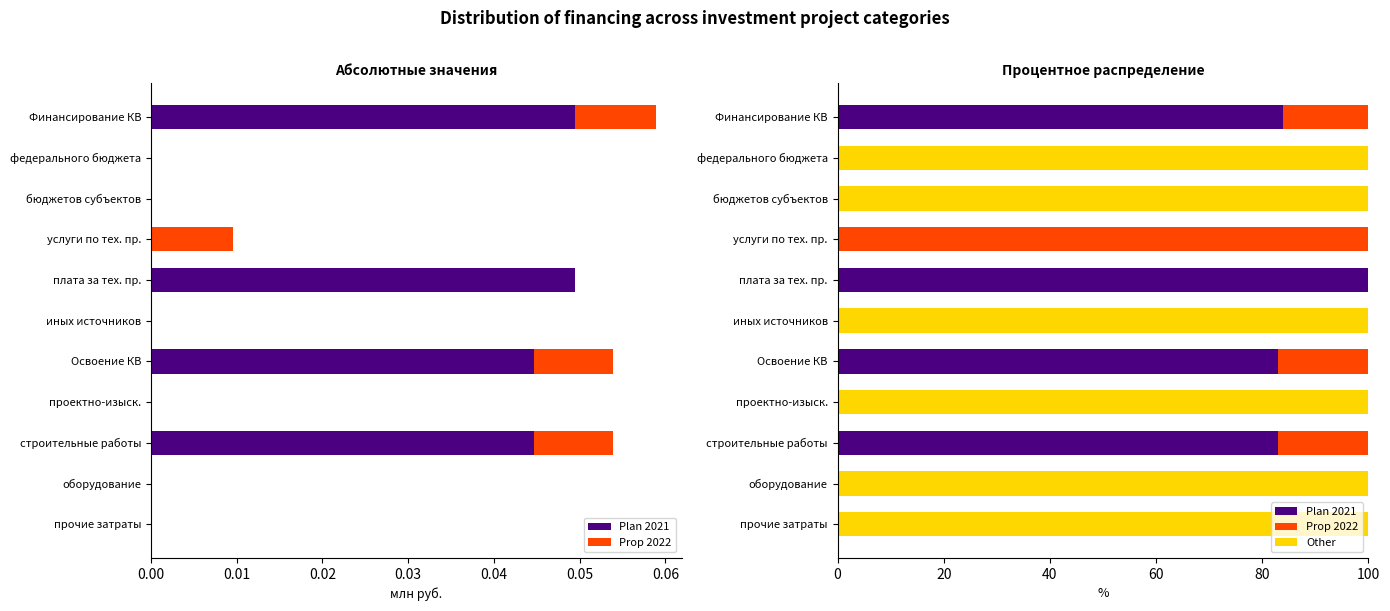

The Prop 2022 series shows -37.2 at бюджетов субъектов. True or false?

False